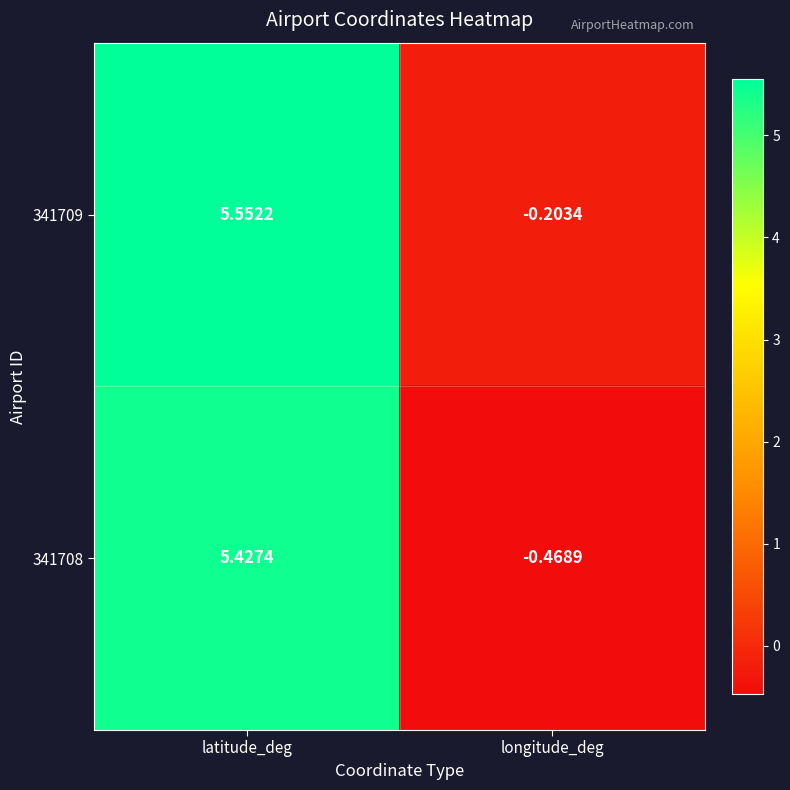

At which category is the sum across all series the highest?

latitude_deg